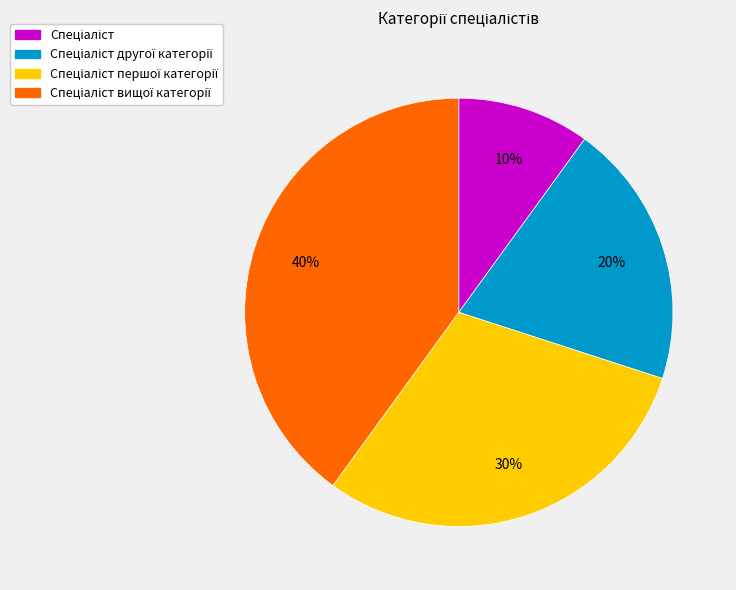

Is there a majority slice in this chart?

No